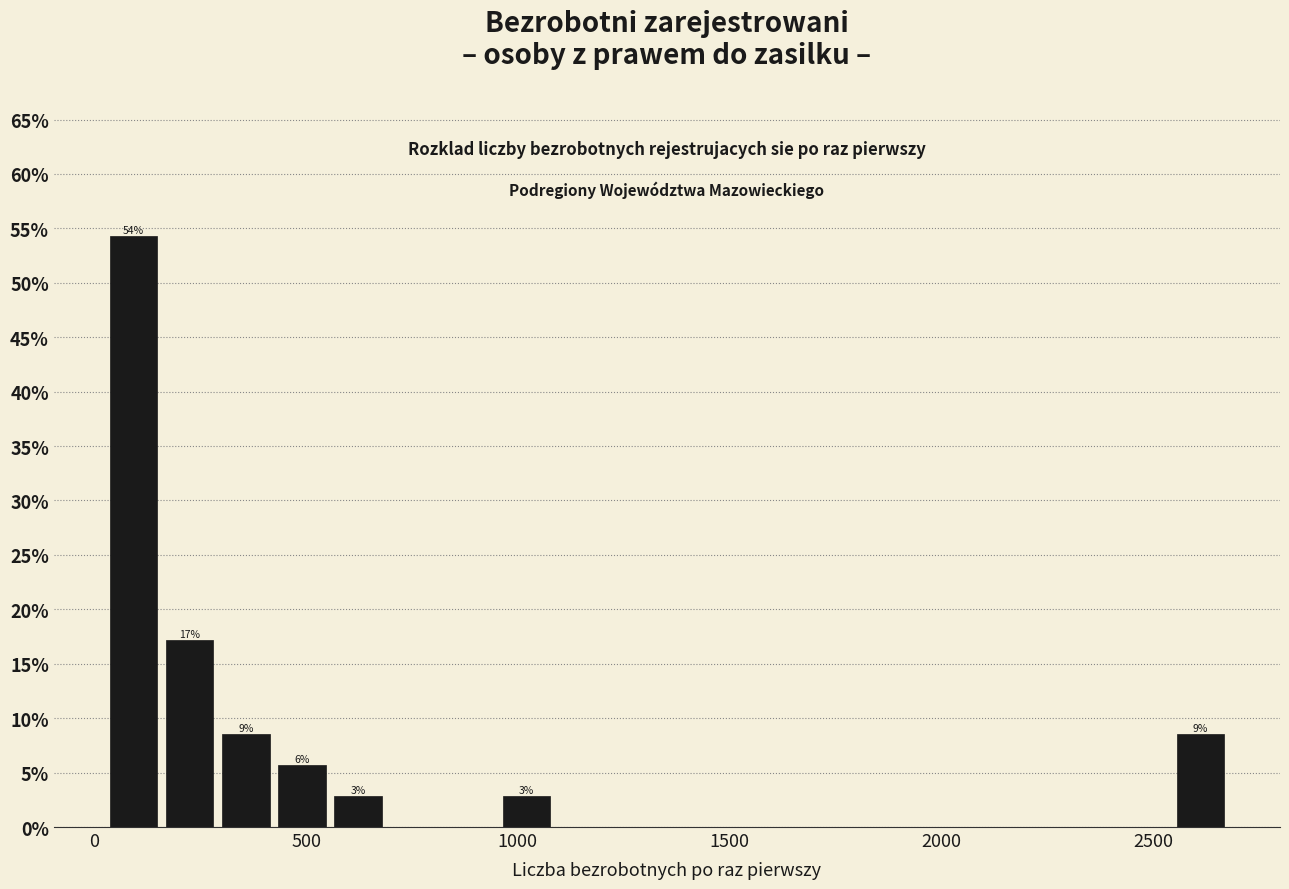

Read against the x-axis, roughly where is the centre of the tallest bar?

100